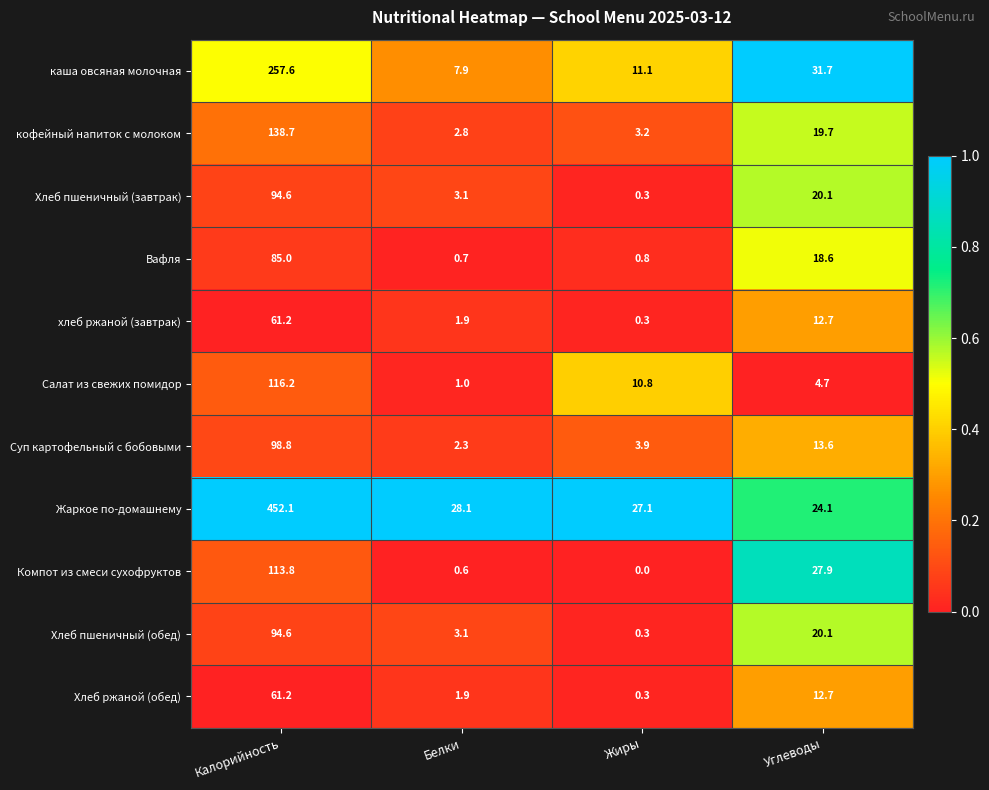

Is it true that Салат из свежих помидор equals 116.2 at Калорийность?

True